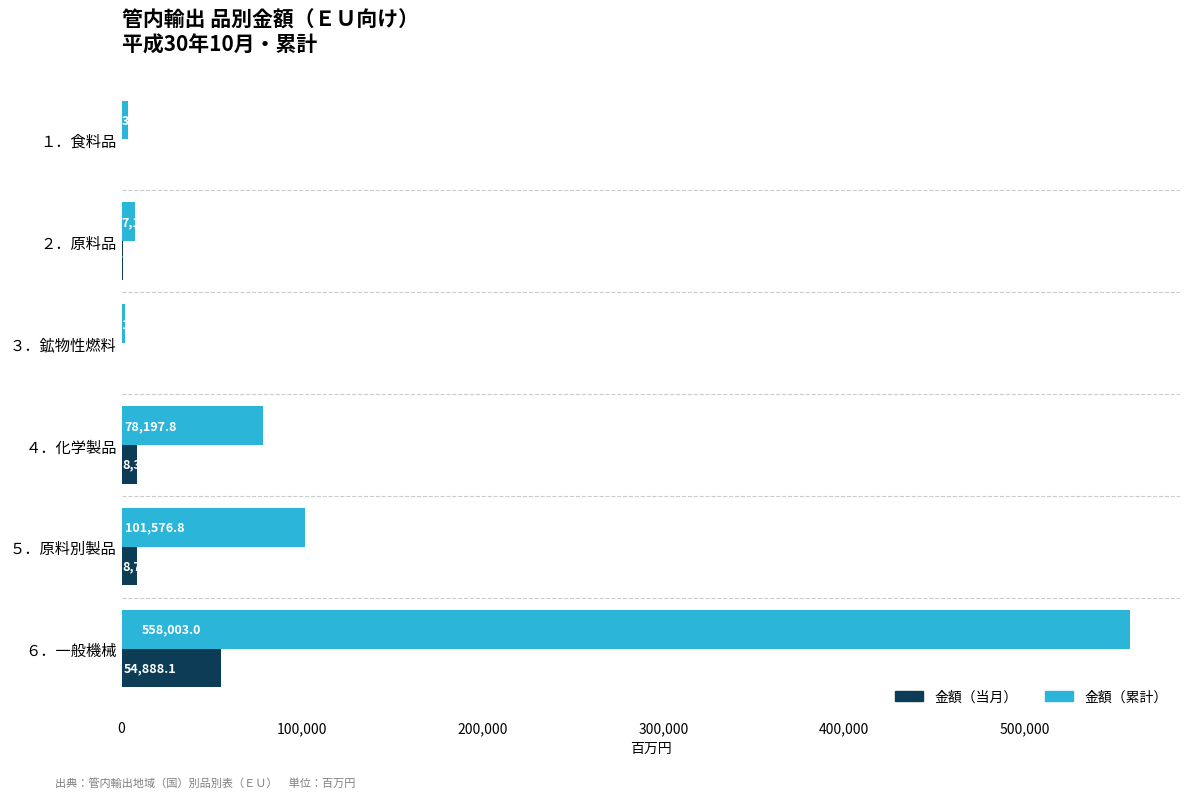

Which series changed the most between ２．原料品 and ６．一般機械?

金額（累計）